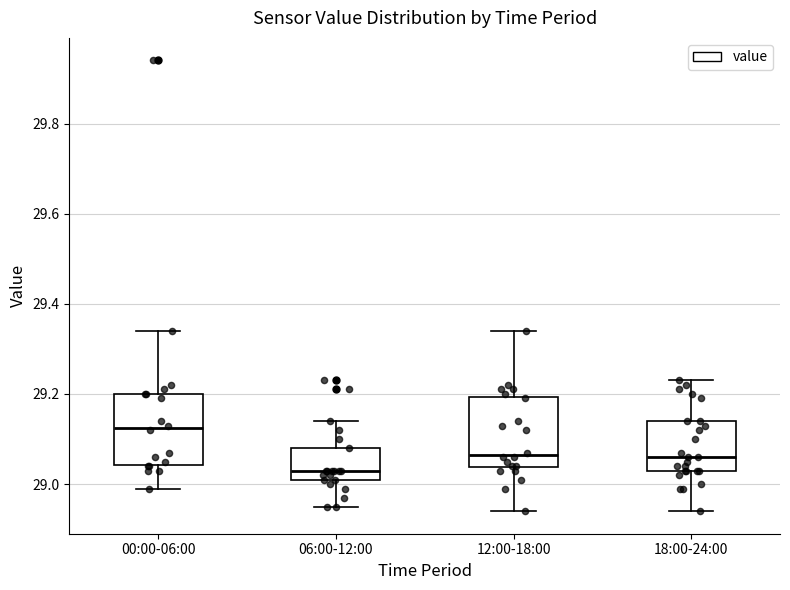

Which box has the highest median line?

00:00-06:00